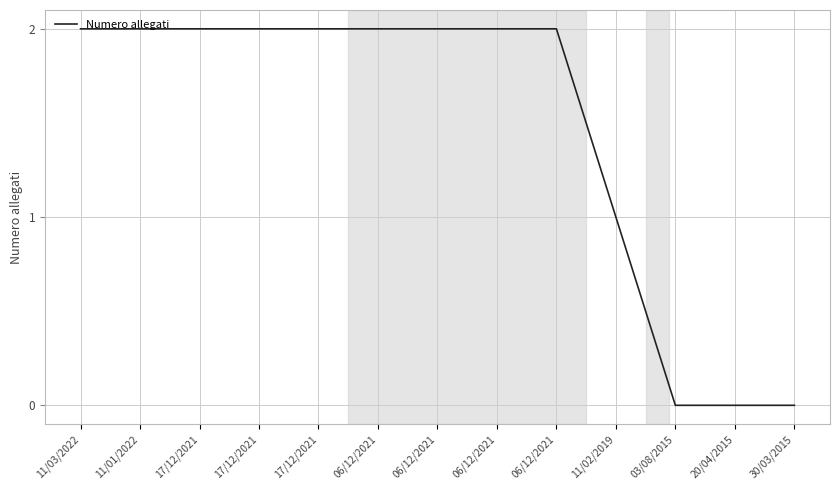

Reading left to right, transcribe all the data shown in this chart.

11/03/2022=2	11/01/2022=2	17/12/2021=2	17/12/2021=2	17/12/2021=2	06/12/2021=2	06/12/2021=2	06/12/2021=2	06/12/2021=2	11/02/2019=1	03/08/2015=0	20/04/2015=0	30/03/2015=0